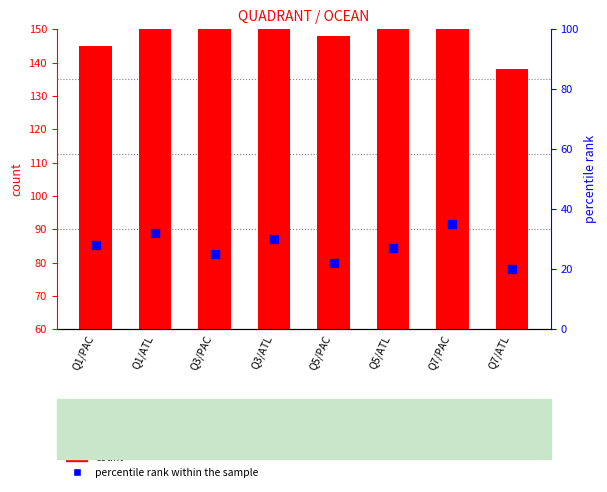

At how many categories does at least one series exceed 86?

6